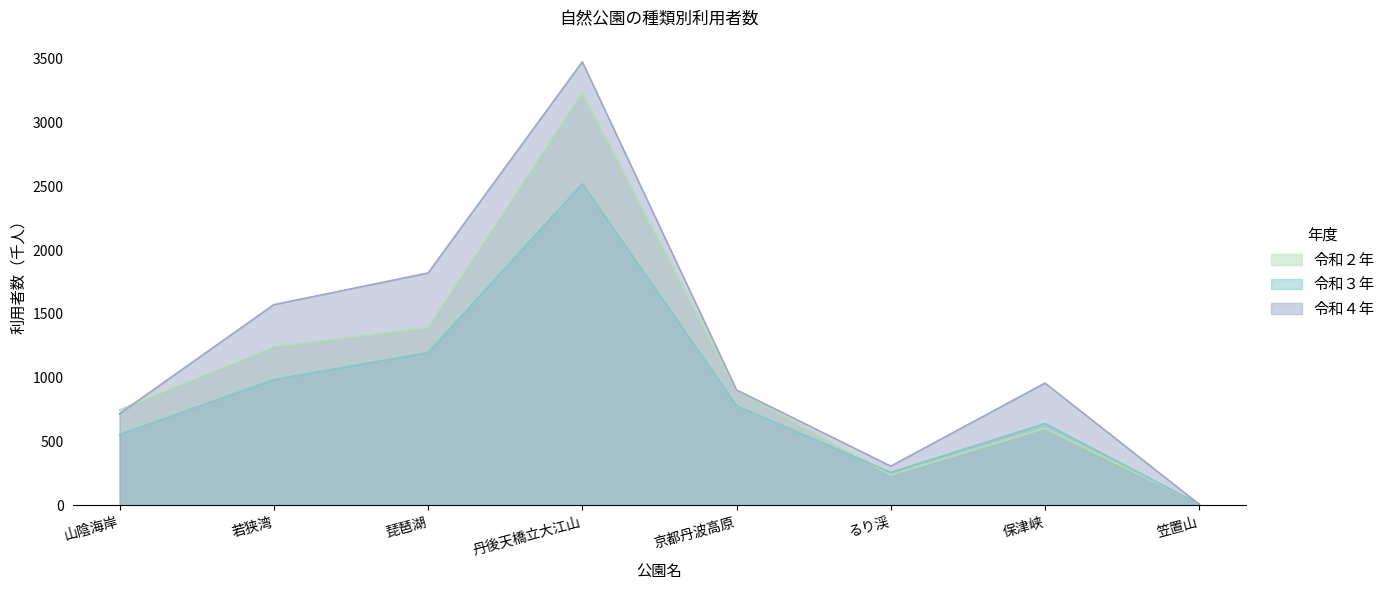

What is the sum of the 令和２年 values at 笠置山 and 琵琶湖?

1405